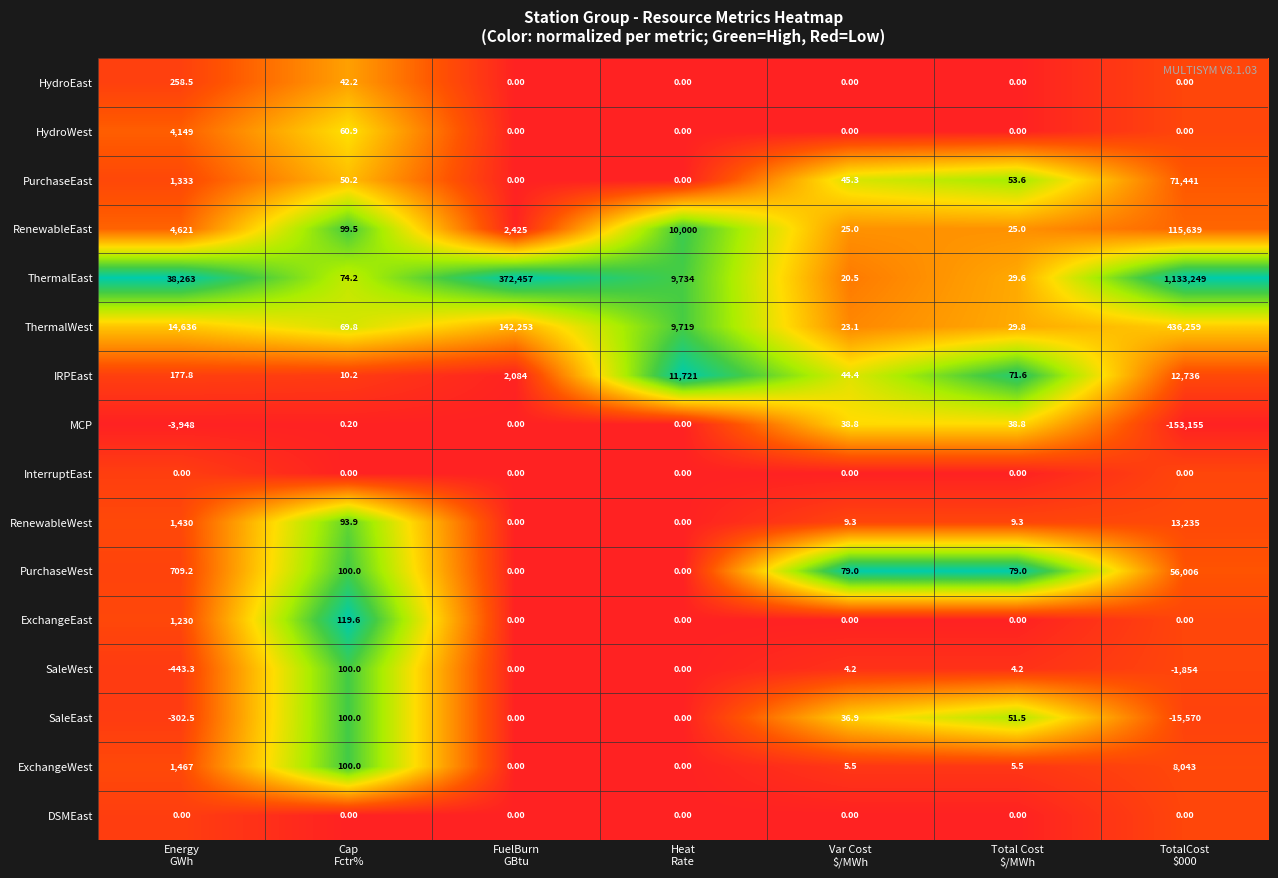

How many categories are shown in the chart?

7